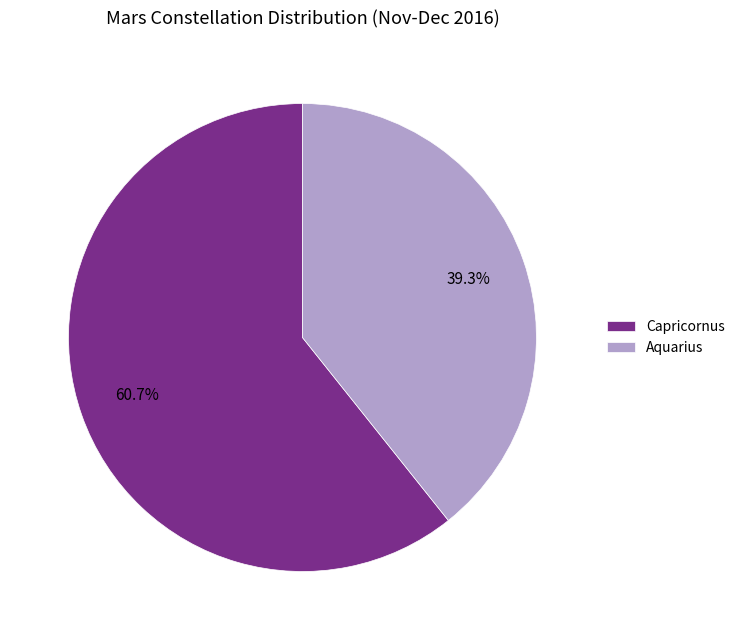

To the nearest percent, what percentage of the pie is Aquarius?

39%